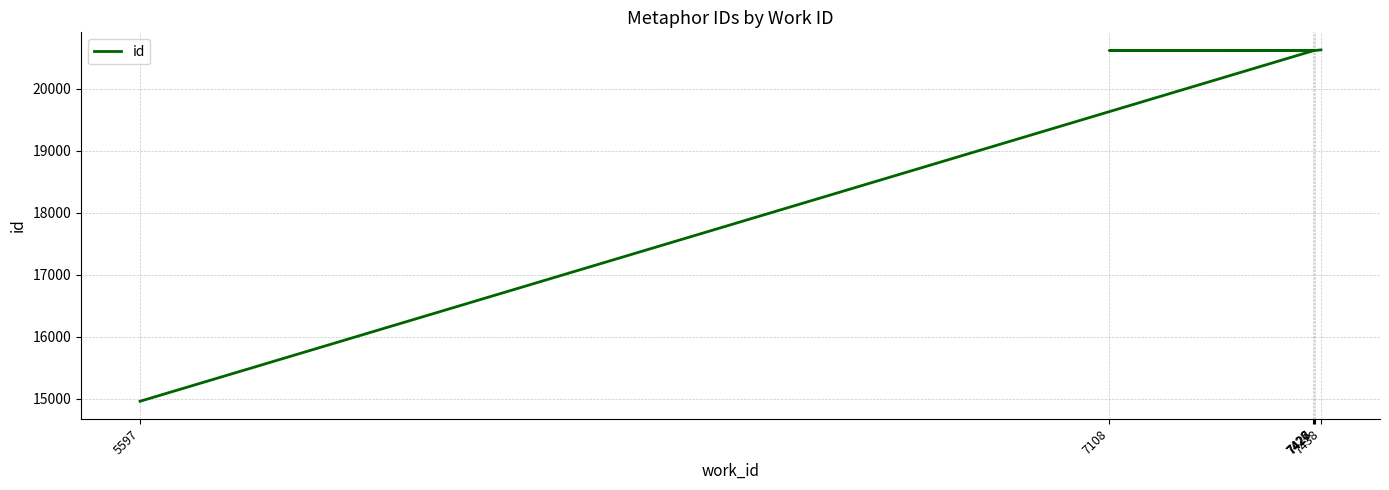

The value at 7427 is 28279. True or false?

False